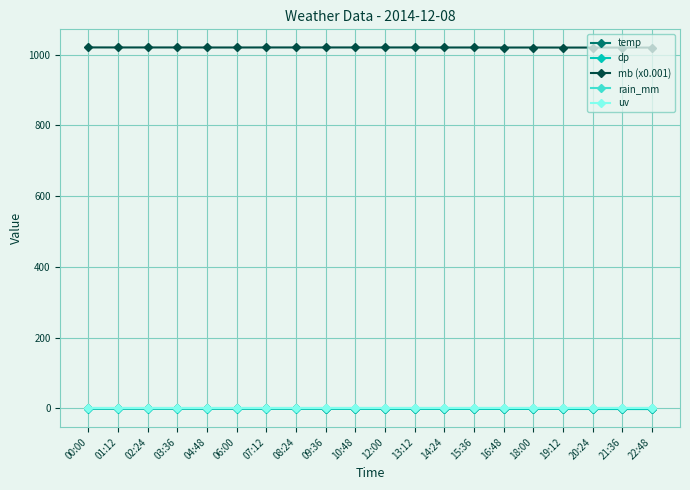

At which category is the sum across all series the highest?

00:00